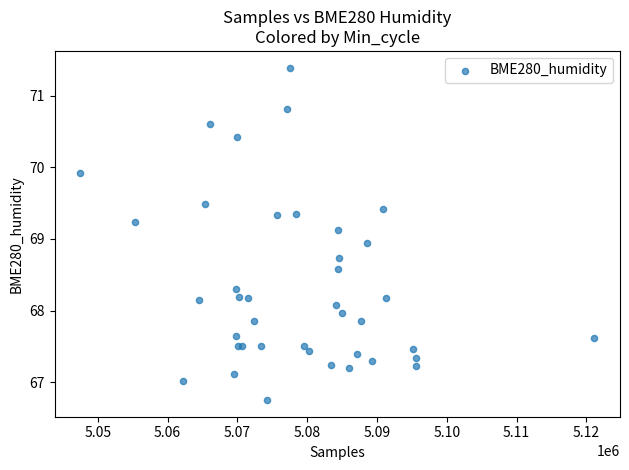

What Y value in the scatter plot is closest to 69?

68.9